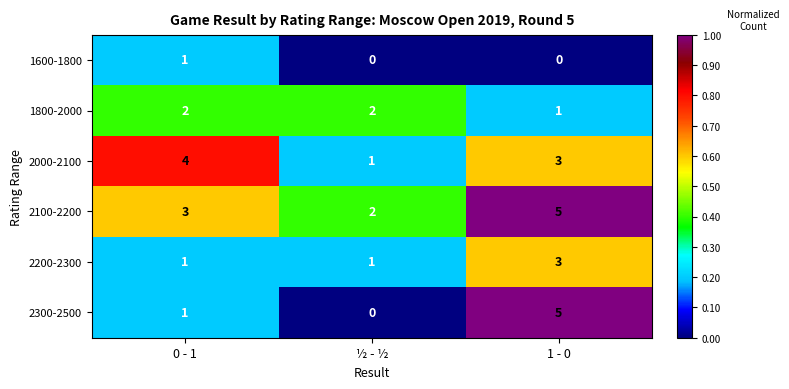

What is the approximate value of 2300-2500 at 1 - 0?

5